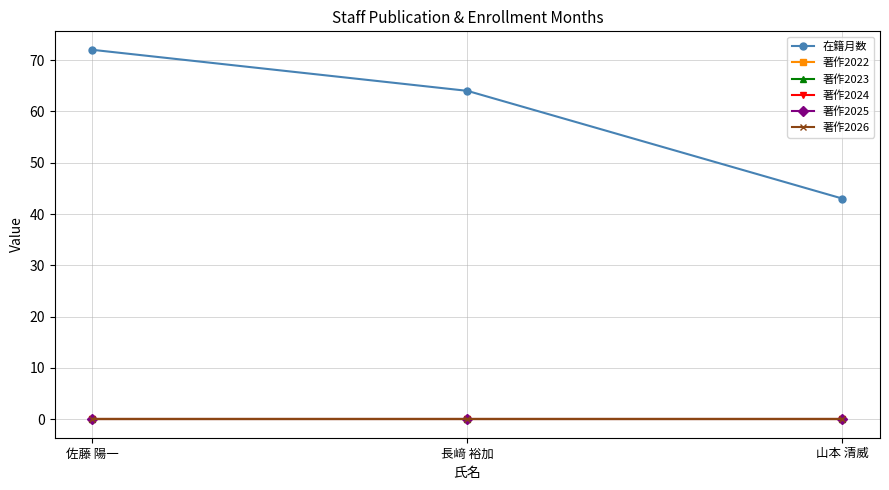

At which category is the sum across all series the highest?

佐藤 陽一